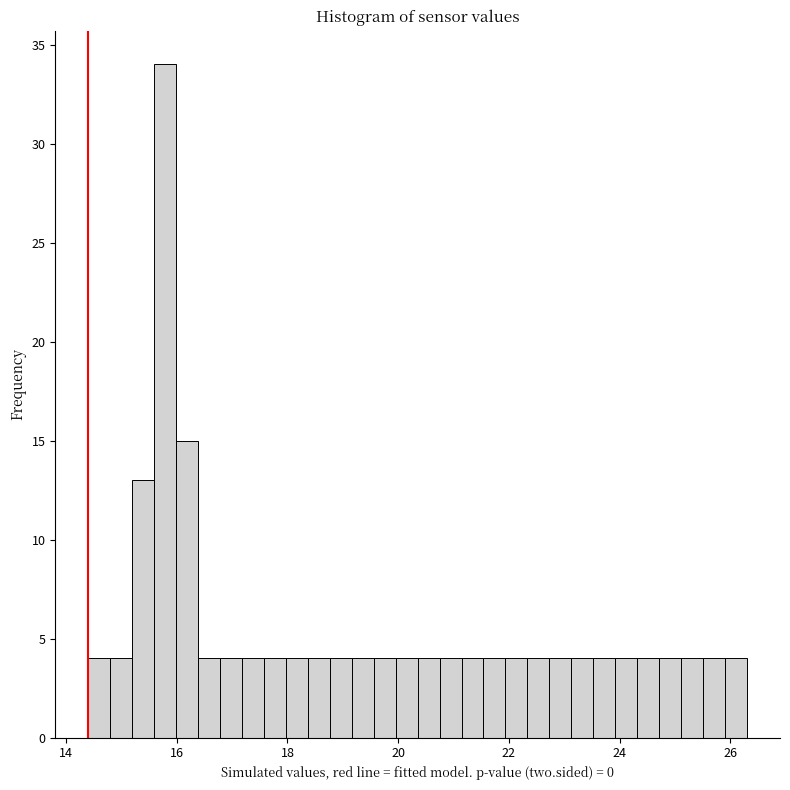

Read against the x-axis, roughly where is the centre of the tallest bar?

15.8